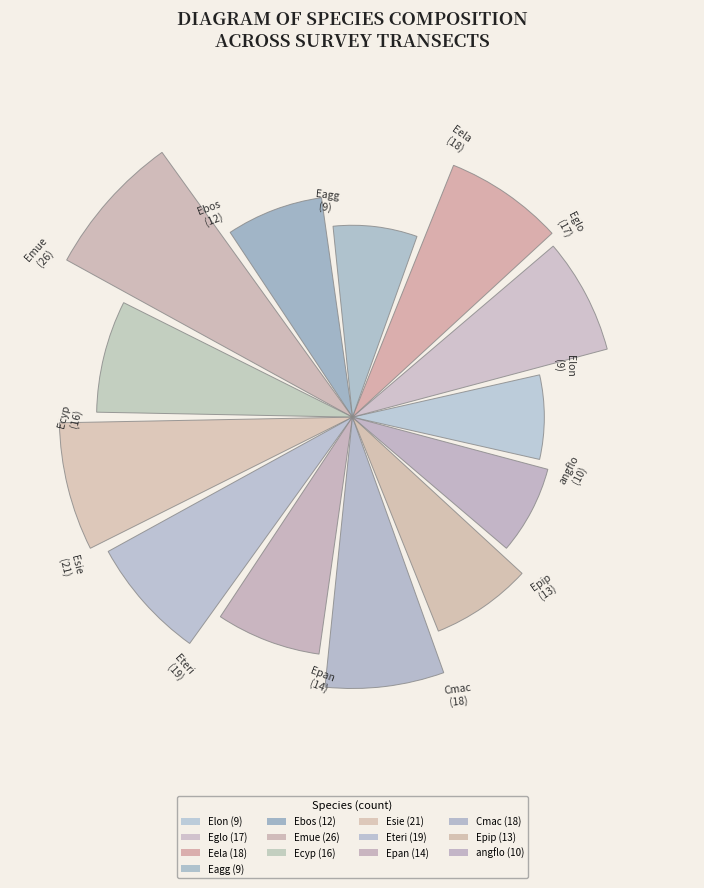

Are the bars horizontal?

No